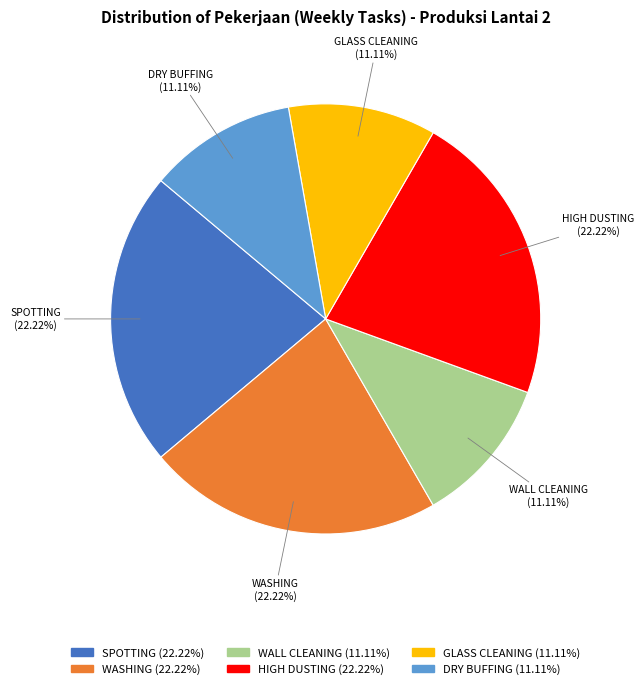

Does GLASS CLEANING account for over 50% of the chart?

No